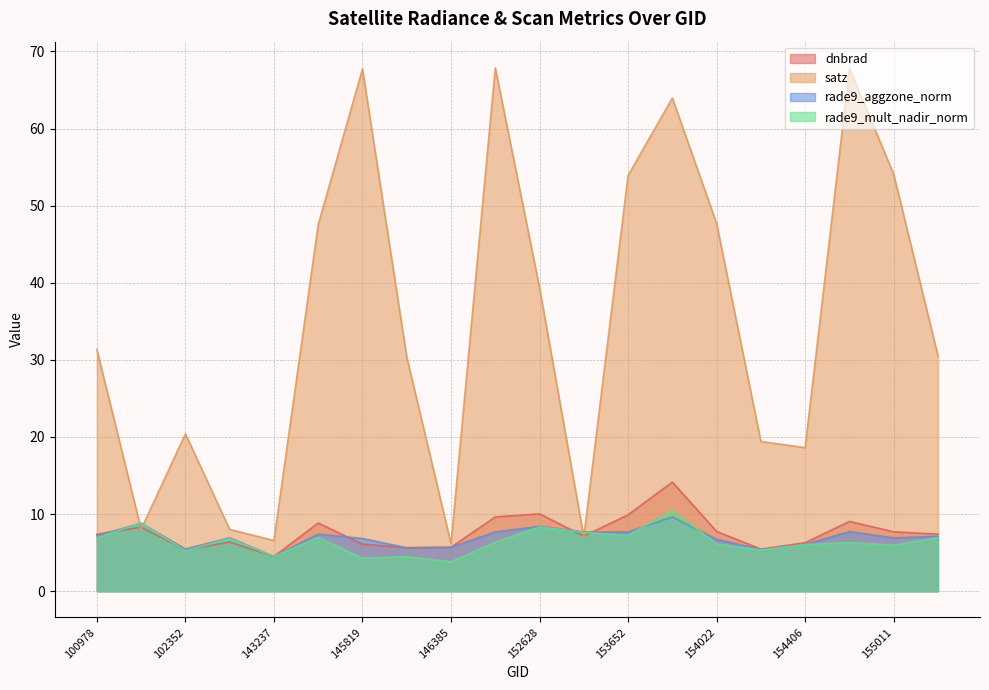

How many values in the rade9_aggzone_norm series are below 7?

10